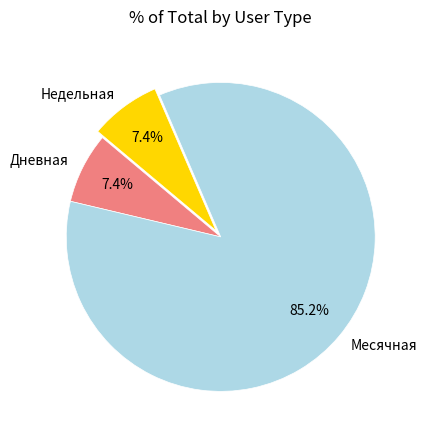

How many segments does this pie chart have?

3